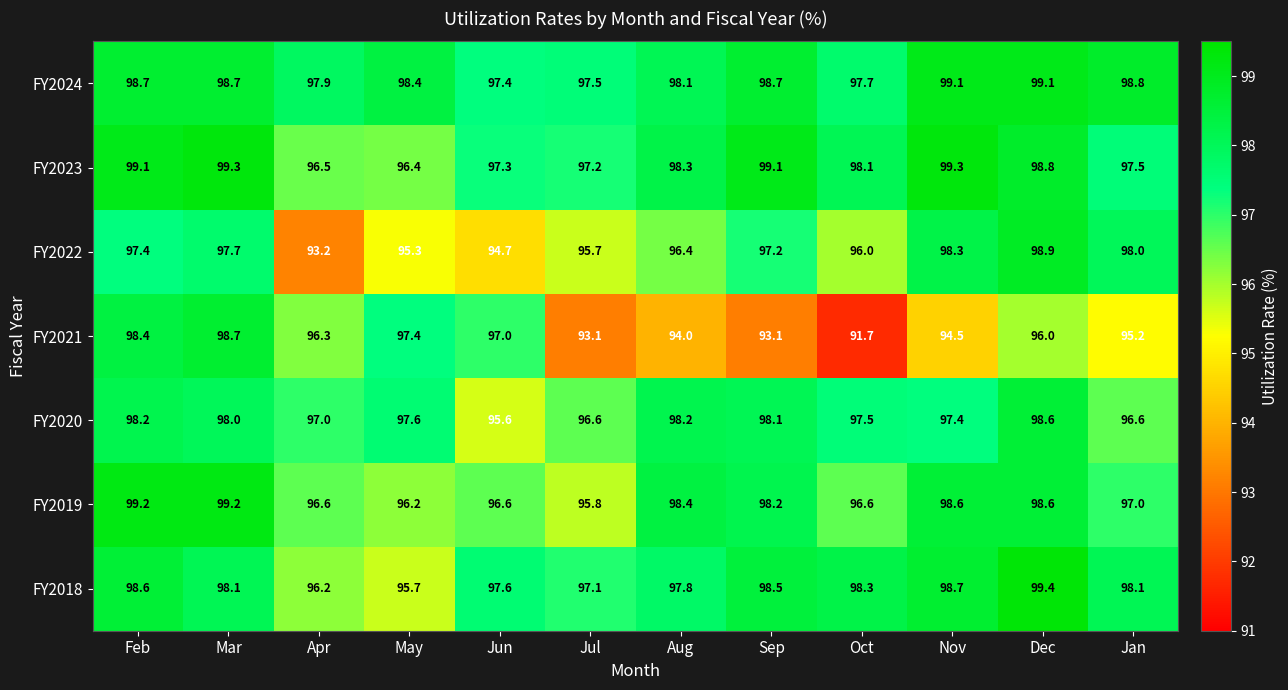

Which category has the lowest value across all series?

Oct